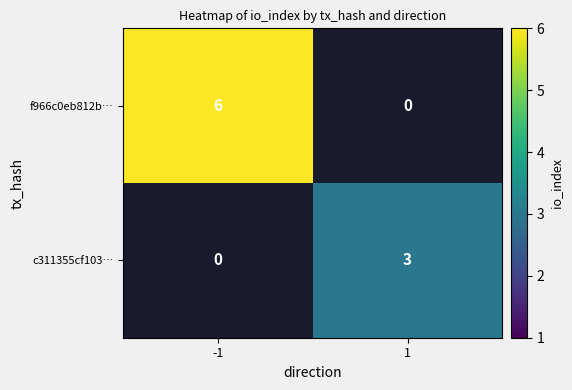

Which has a higher value, 1 or -1?

-1